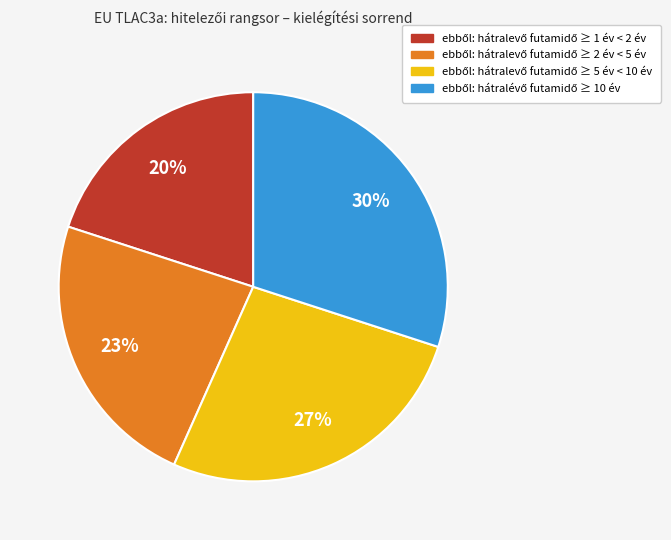

Does any single category account for the majority?

No